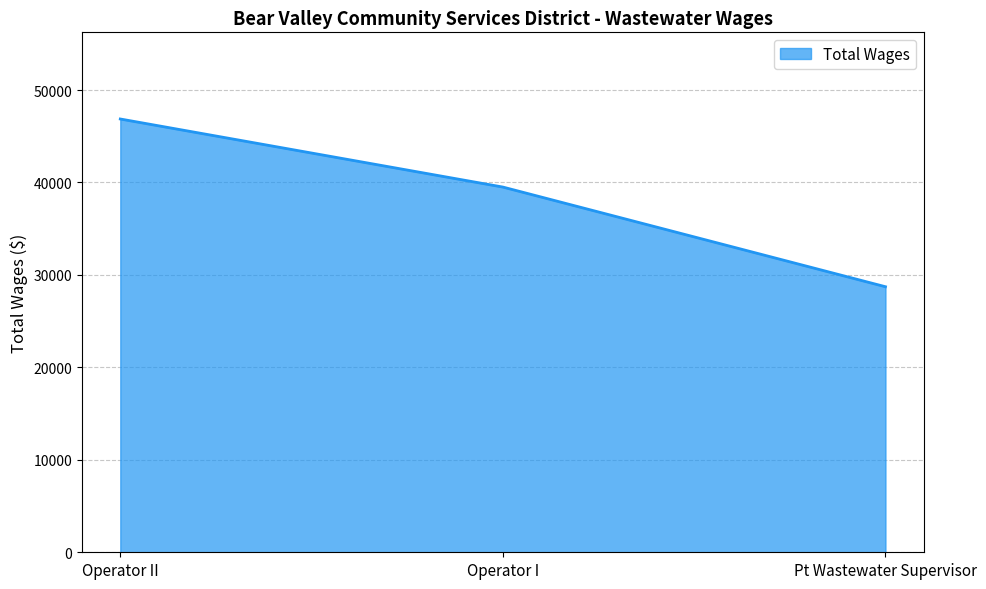

What is the minimum value shown in the chart?

28724